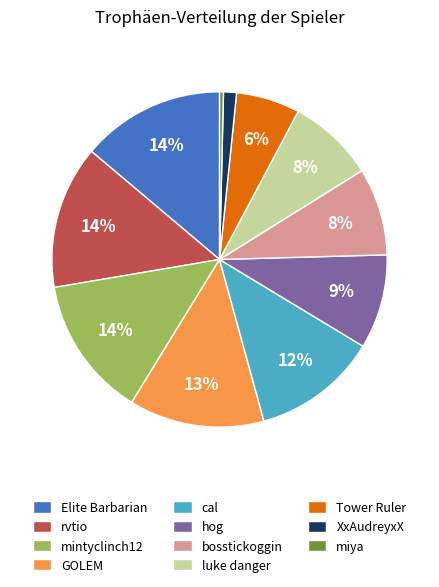

Is it true that Tower Ruler is 20% of the pie?

False